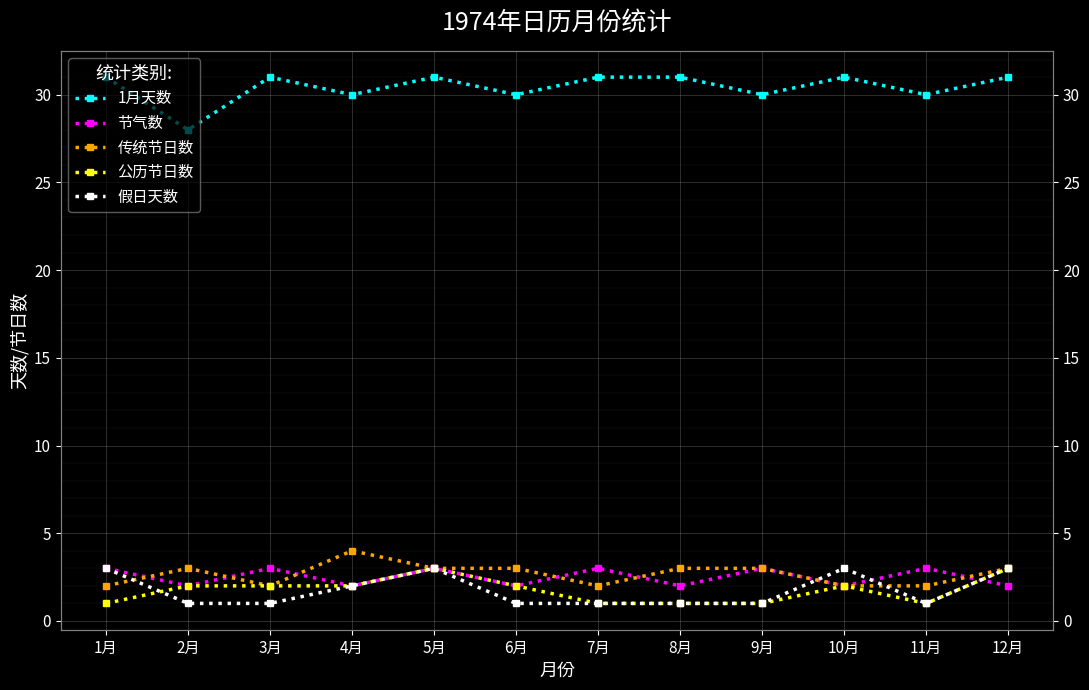

Is this an area chart (filled region under the line)?

No